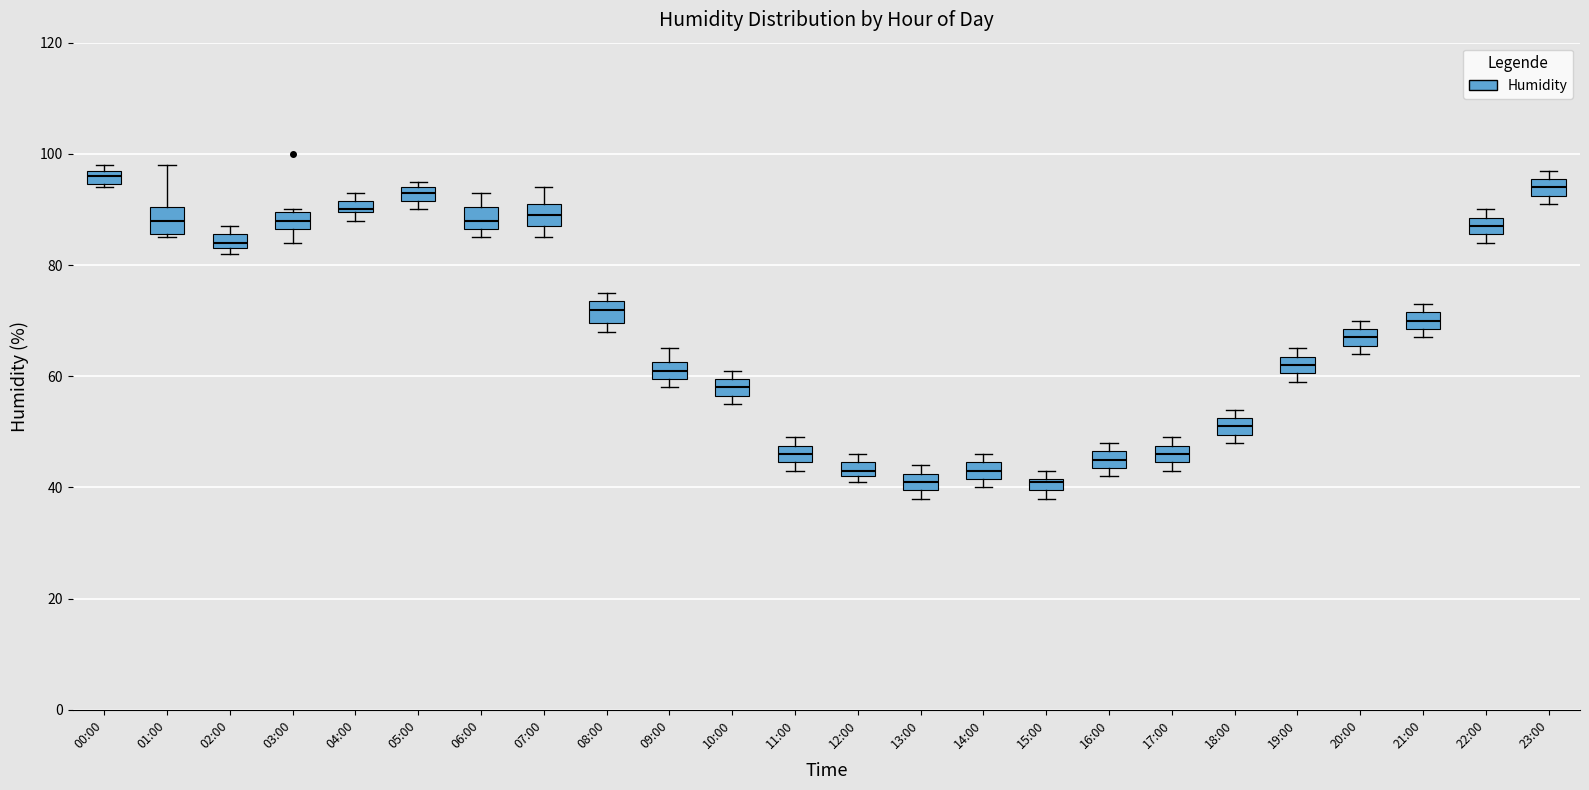

Where is the upper edge of the box for 23:00 on the y-axis? The values are not printed on the chart, so give them approximately, as read against the axis.

96